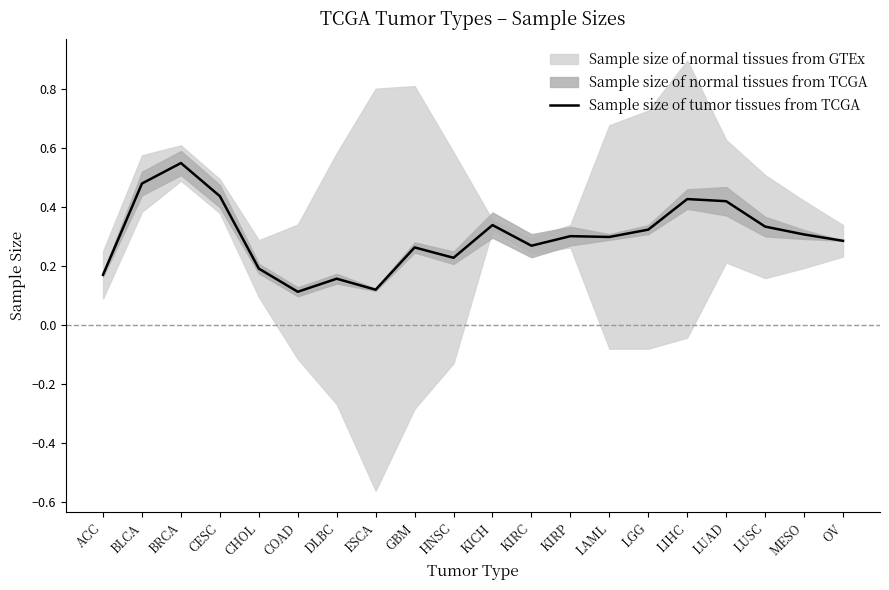

What is the label of the 16th point from the left?

LIHC